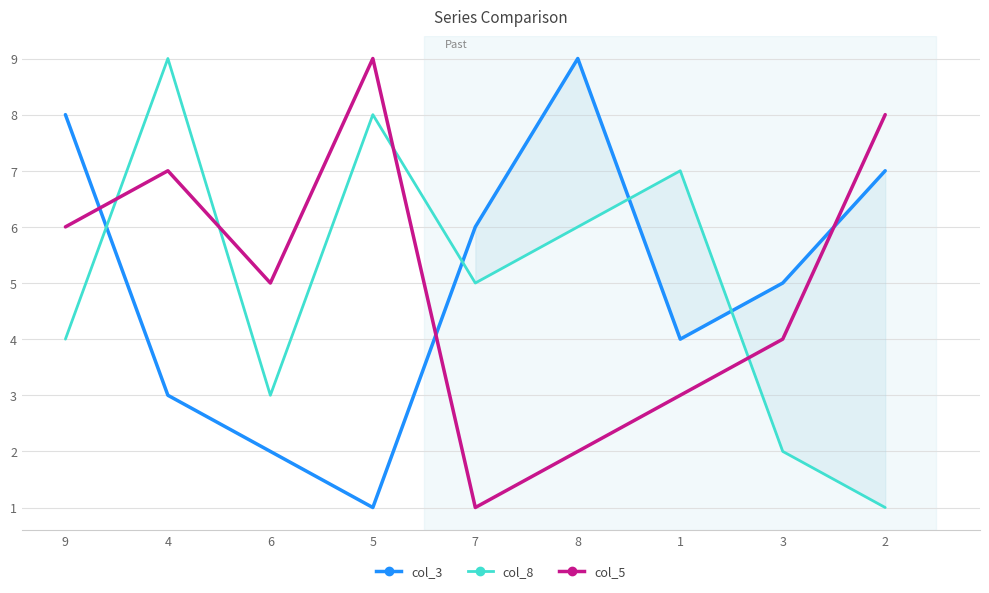

How many interior local peaks does the col_5 series have?

2